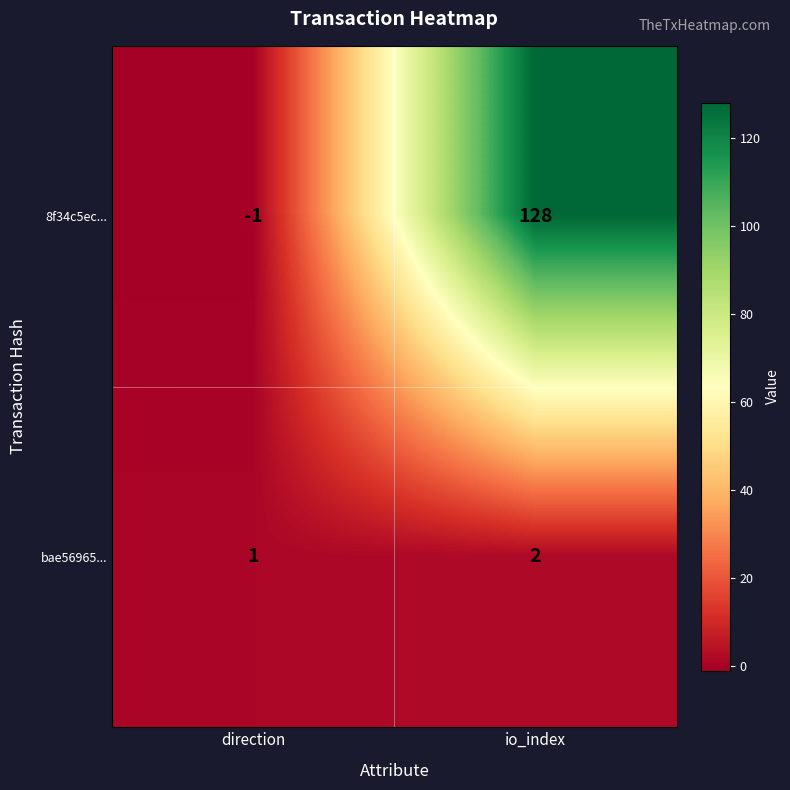

Rank the series by their average value, from highest to lowest.

8f34c5ec..., bae56965...